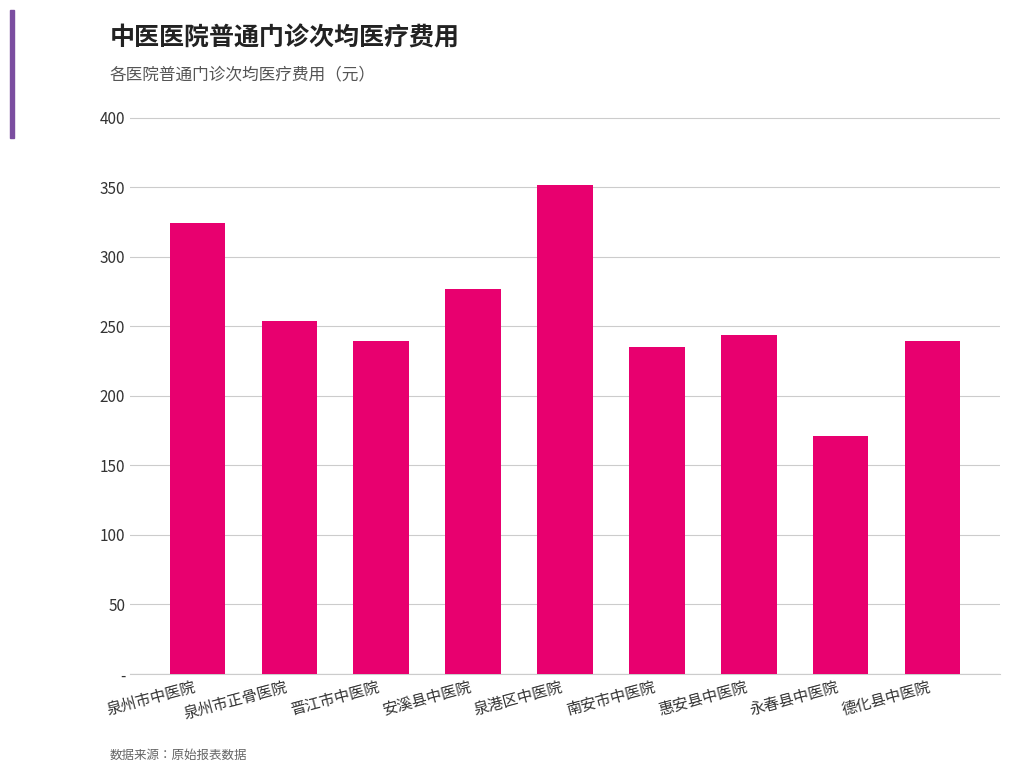

Does the chart contain any negative values?

No